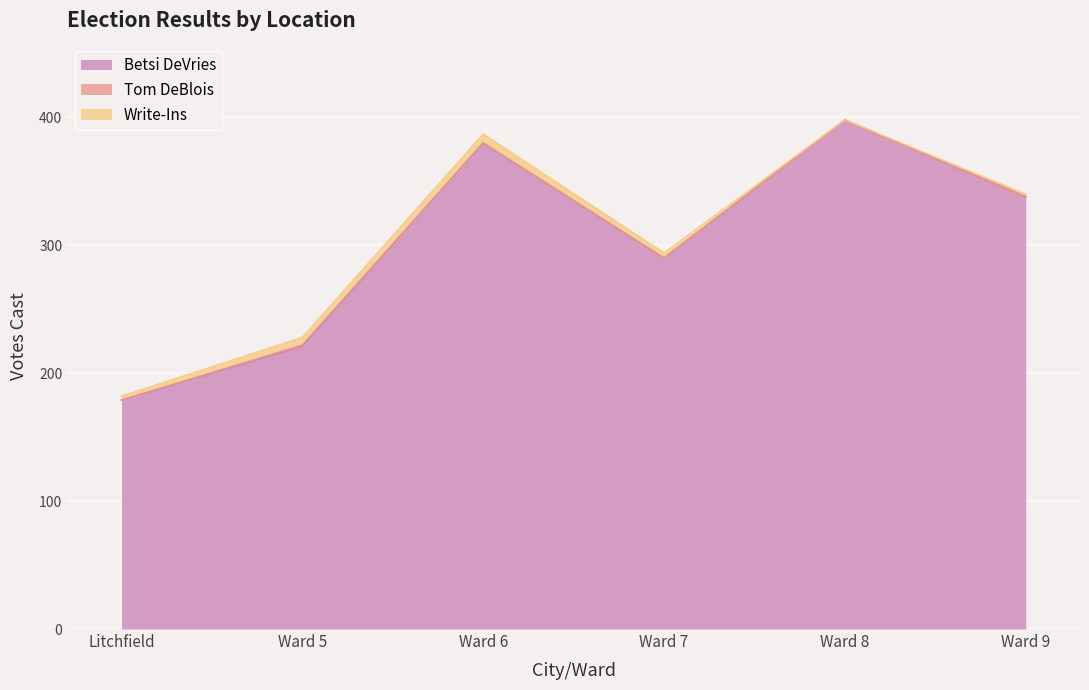

What is the maximum value for Tom DeBlois?

1